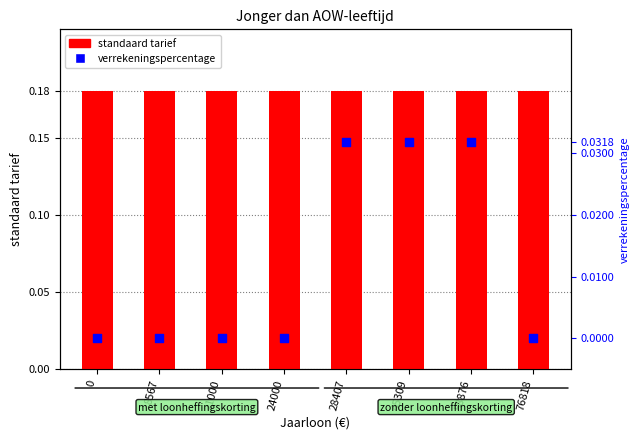

At which category is the sum across all series the highest?

28407